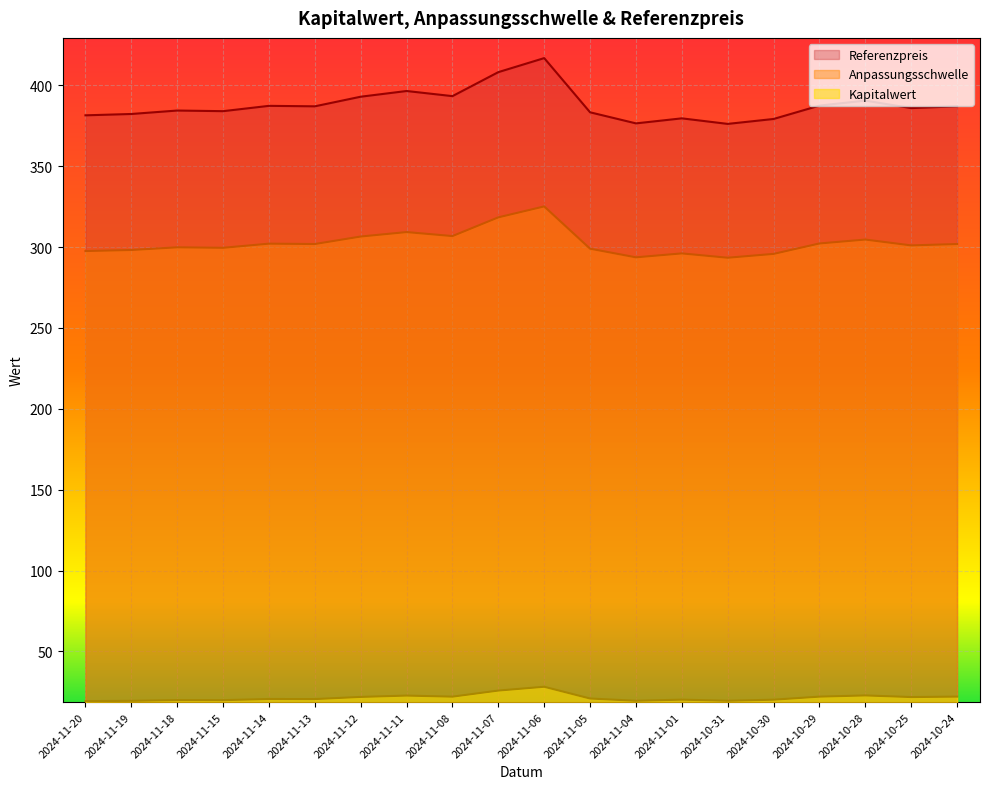

Rank the series by their average value, from lowest to highest.

Kapitalwert, Anpassungsschwelle, Referenzpreis